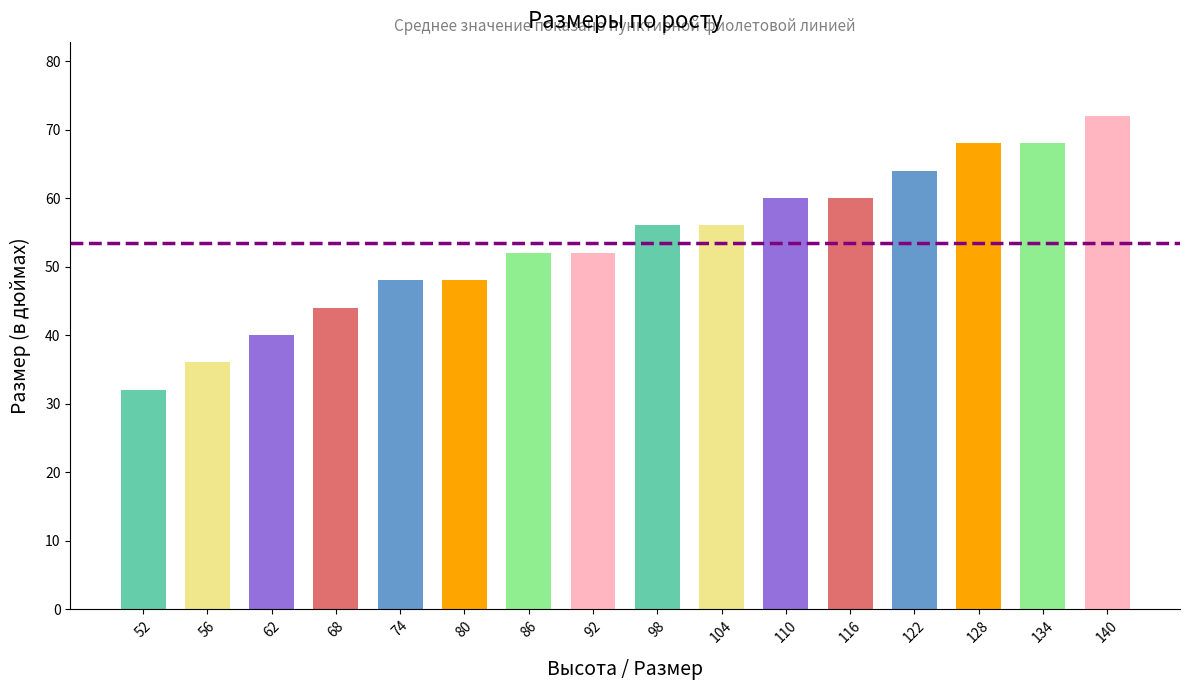

What is the ratio of the value at 62 to the value at 116?

0.7